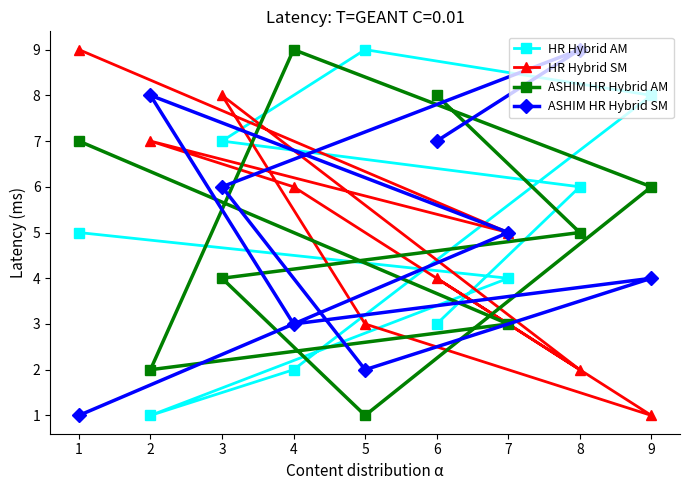

Reading left to right, transcribe all the data shown in this chart.

HR Hybrid AM: 1=5	2=1	3=7	4=2	5=9	6=3	7=4	8=6	9=8
HR Hybrid SM: 1=9	2=7	3=8	4=6	5=3	6=4	7=5	8=2	9=1
ASHIM HR Hybrid AM: 1=7	2=2	3=4	4=9	5=1	6=8	7=3	8=5	9=6
ASHIM HR Hybrid SM: 1=1	2=8	3=6	4=3	5=2	6=7	7=5	8=9	9=4